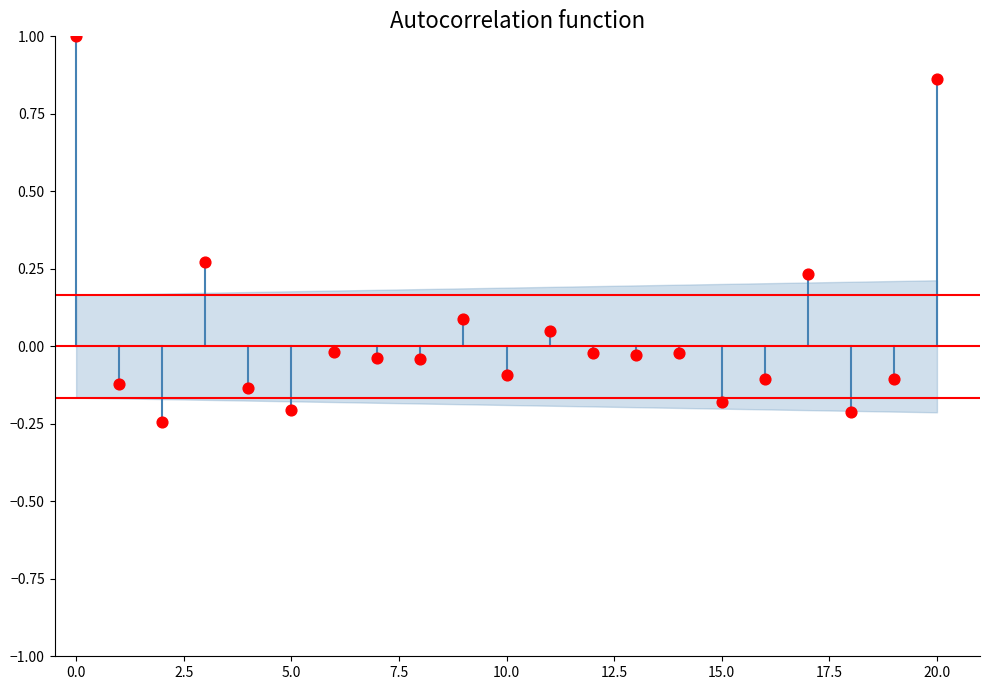

What is the range of Y values (max minus min)?

1.2